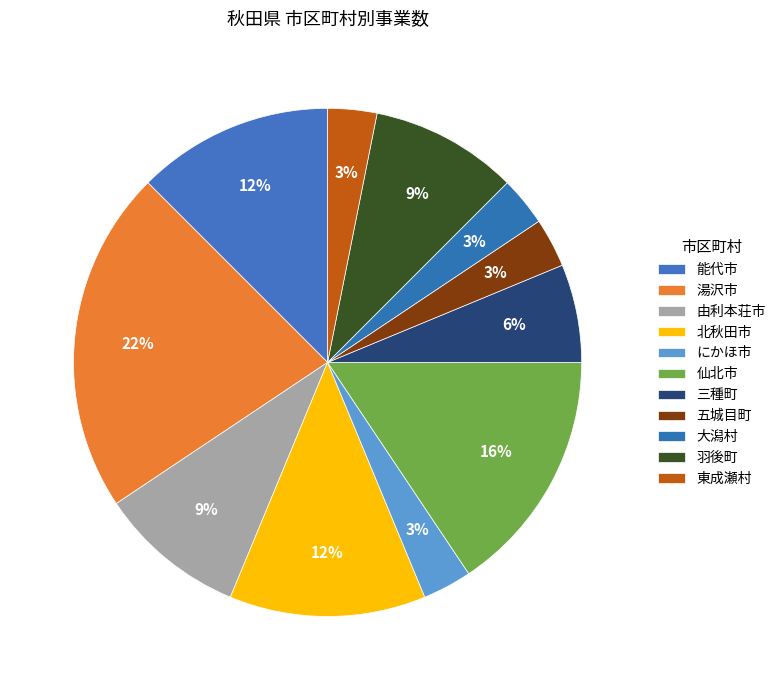

How many slices are in this pie chart?

11